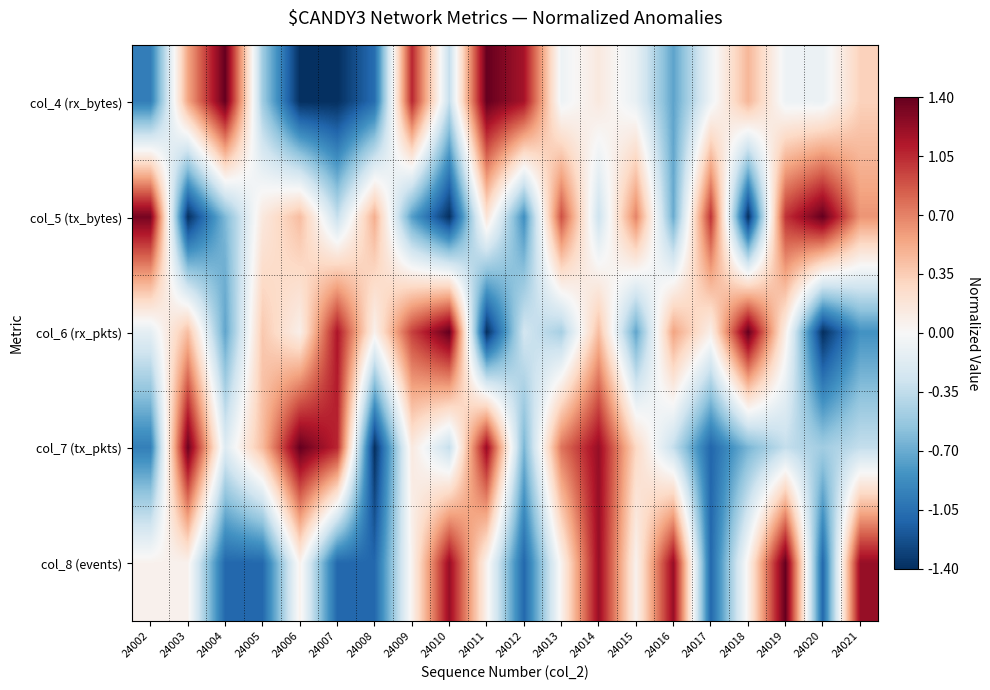

Which label corresponds to the smallest value in the chart?

24006